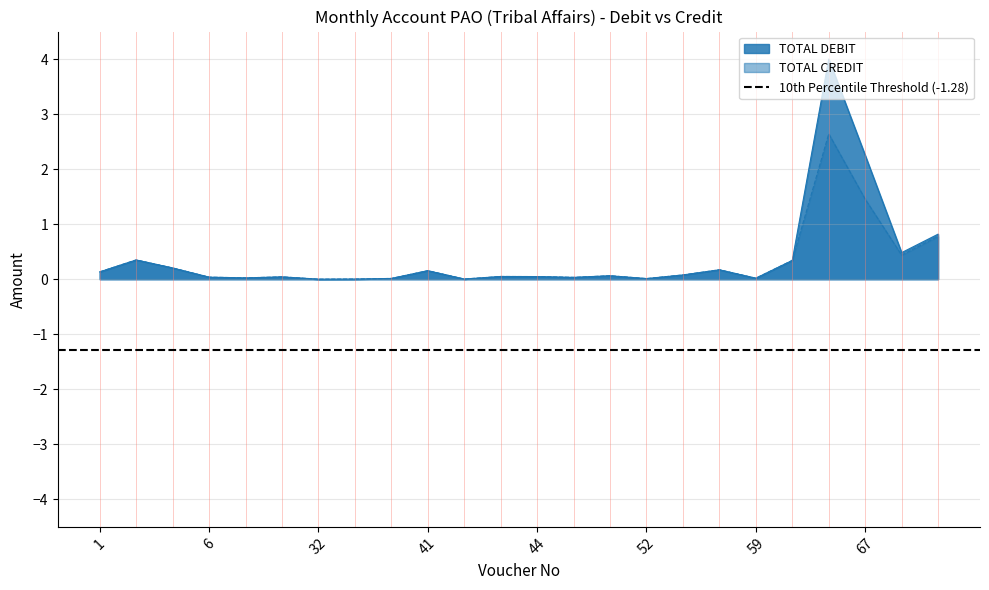

How many distinct data groups are displayed?

2